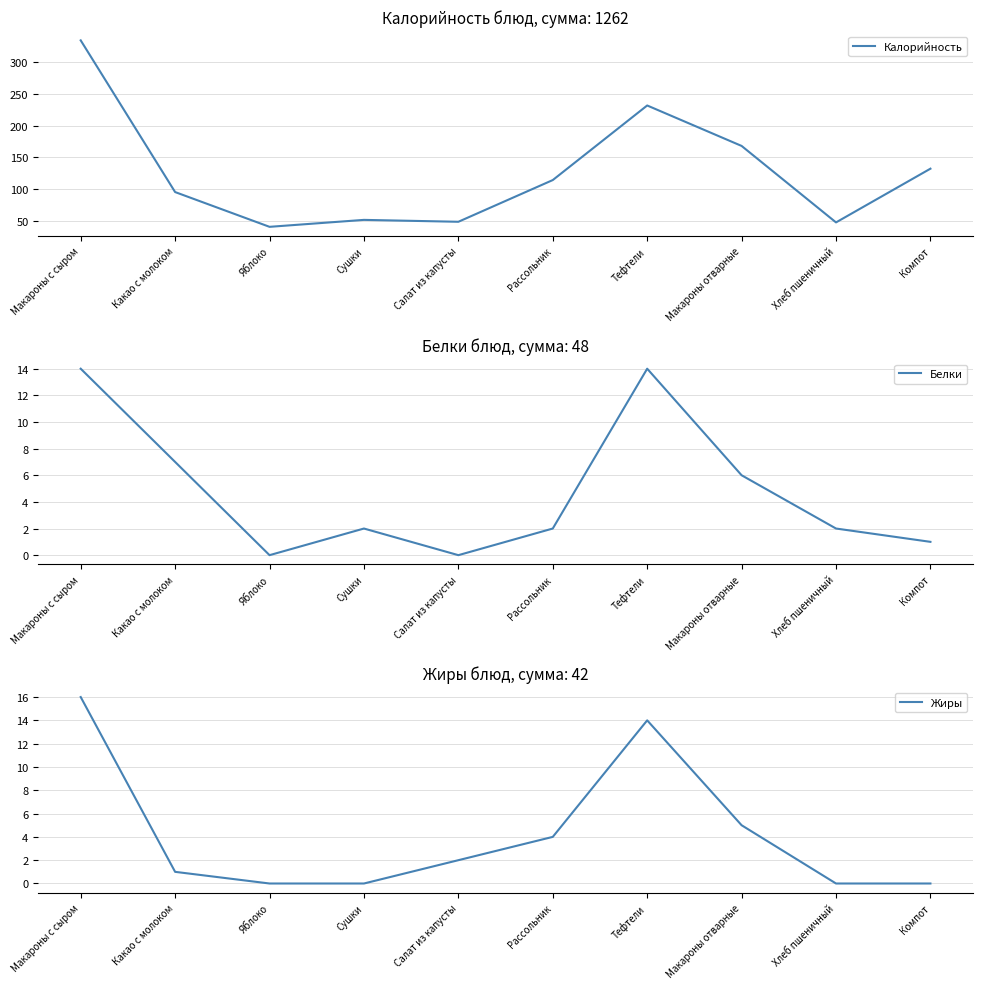

What is the difference between the maximum and minimum values in the Белки series?

14